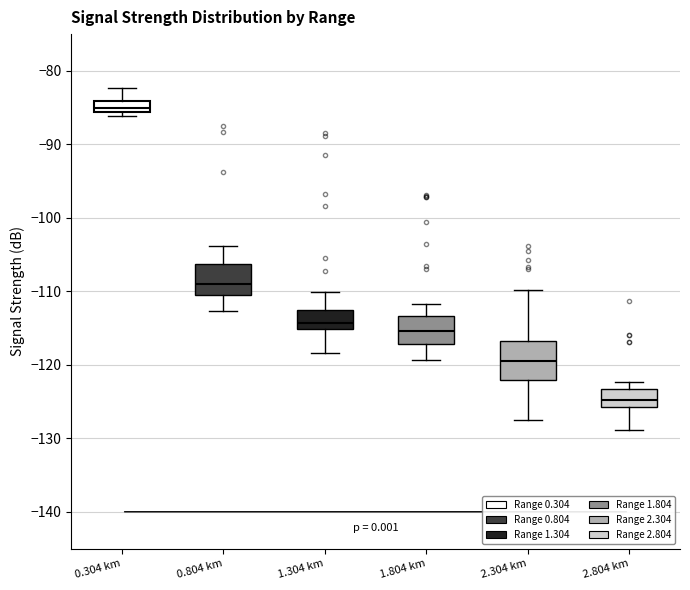

Where does the lower whisker of the box for 0.804 km end on the y-axis? The values are not printed on the chart, so give them approximately, as read against the axis.

-113